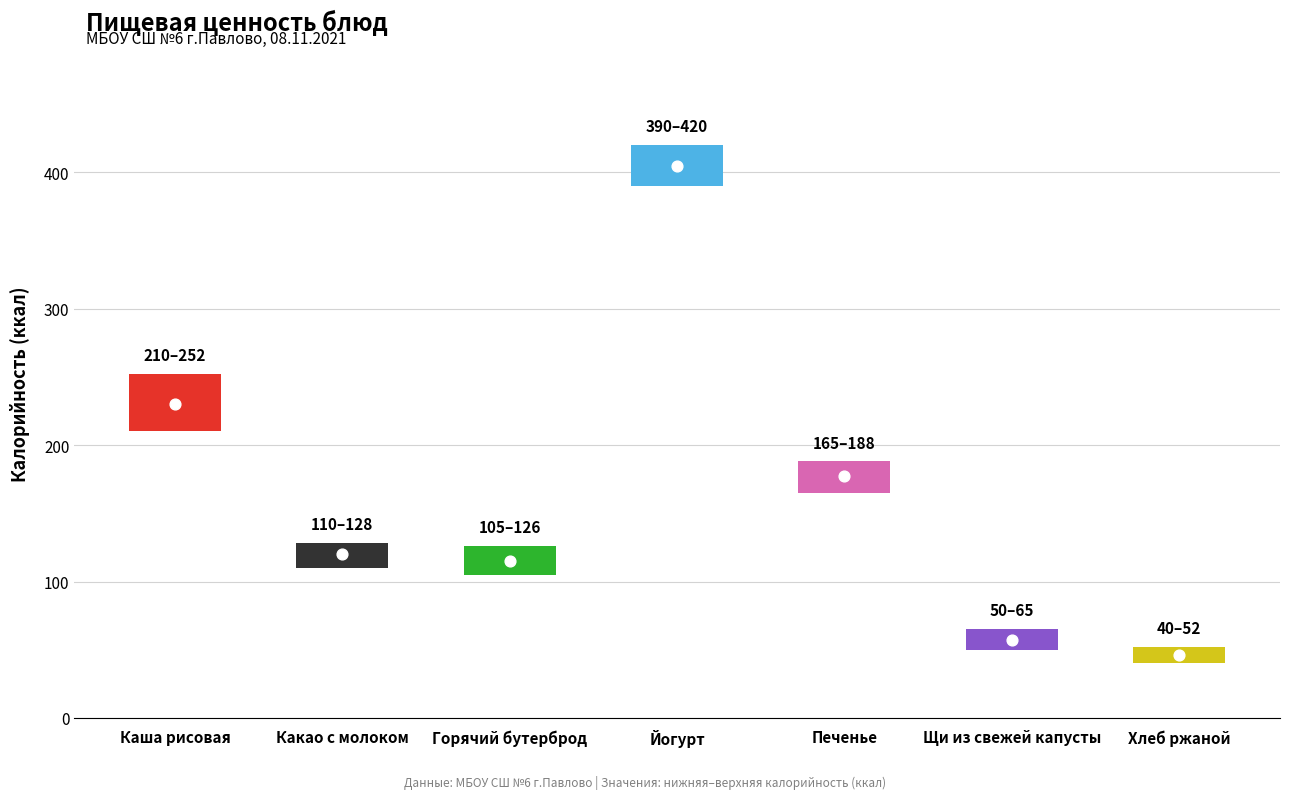

At how many categories does at least one series exceed 88?

5